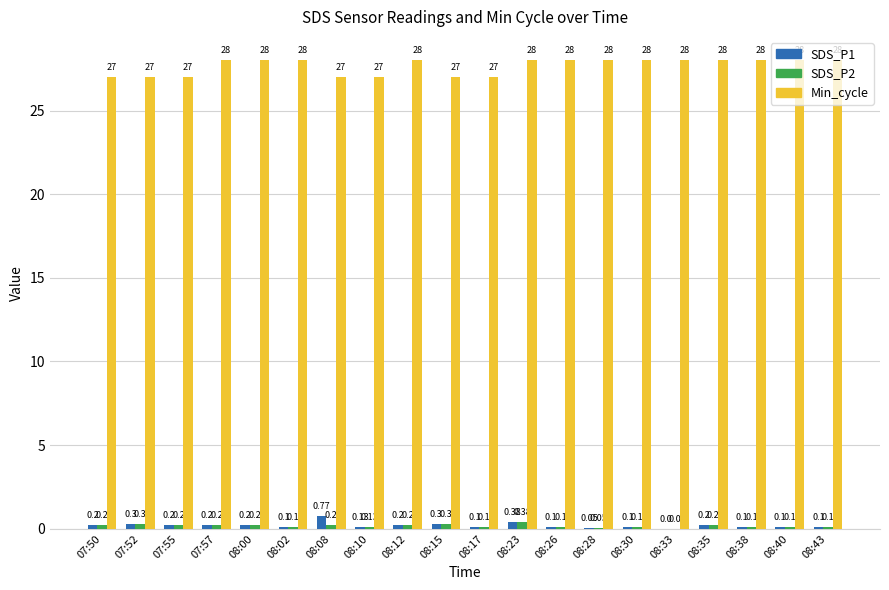

At which category is the sum across all series the highest?

08:23